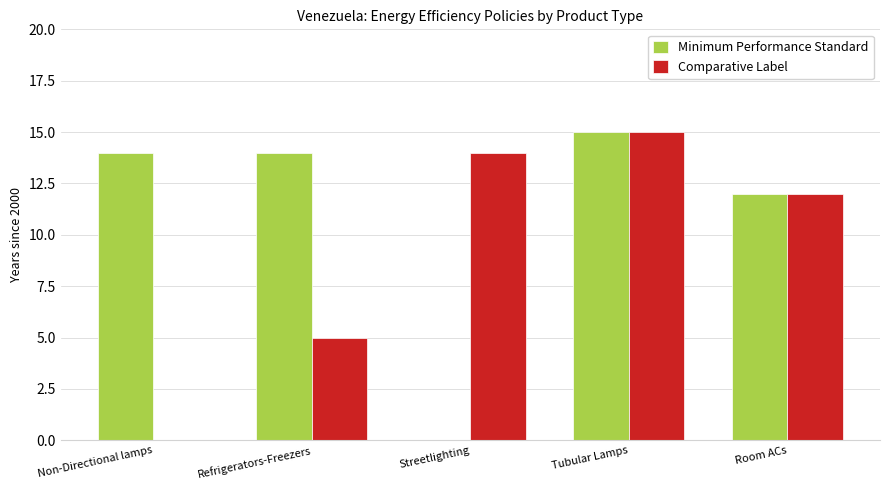

Where is Comparative Label nearest to the value 7?

Refrigerators-Freezers